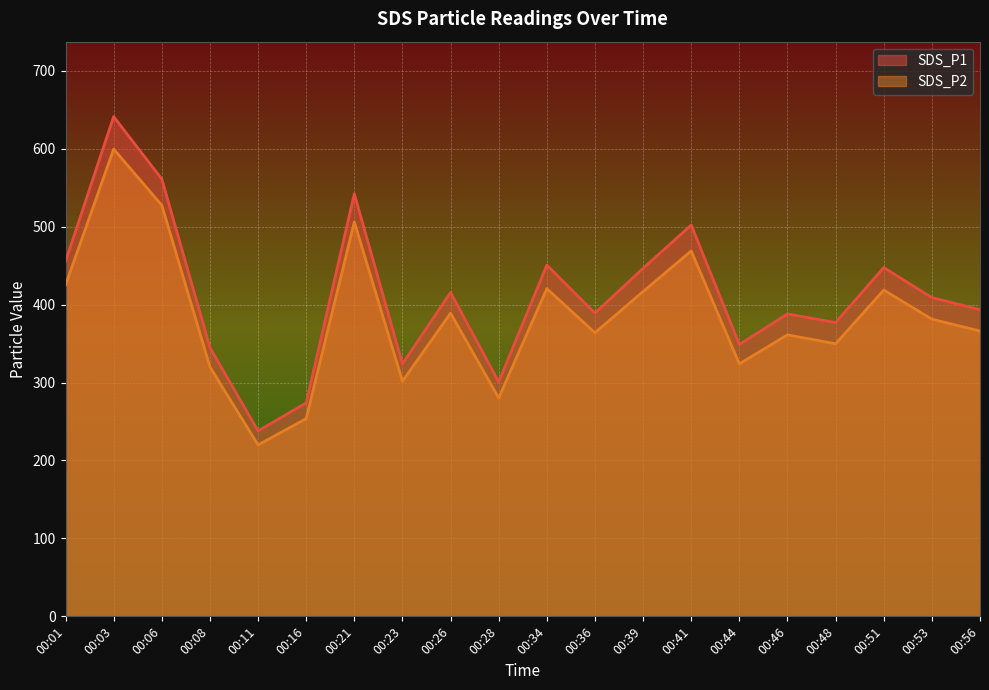

Which series changed the most between 00:01 and 00:41?

SDS_P1